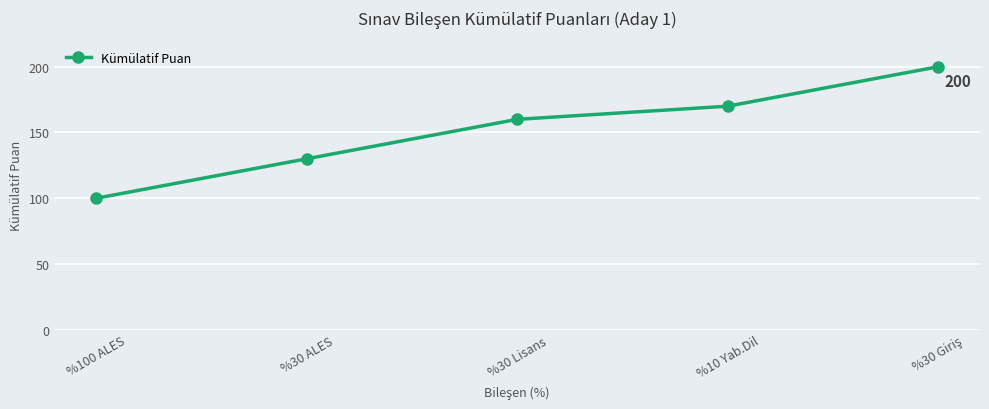

The chart shows a value of 170 at %10 Yab.Dil. True or false?

True